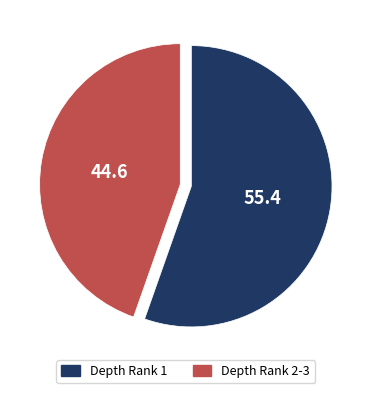

How many segments does this pie chart have?

2